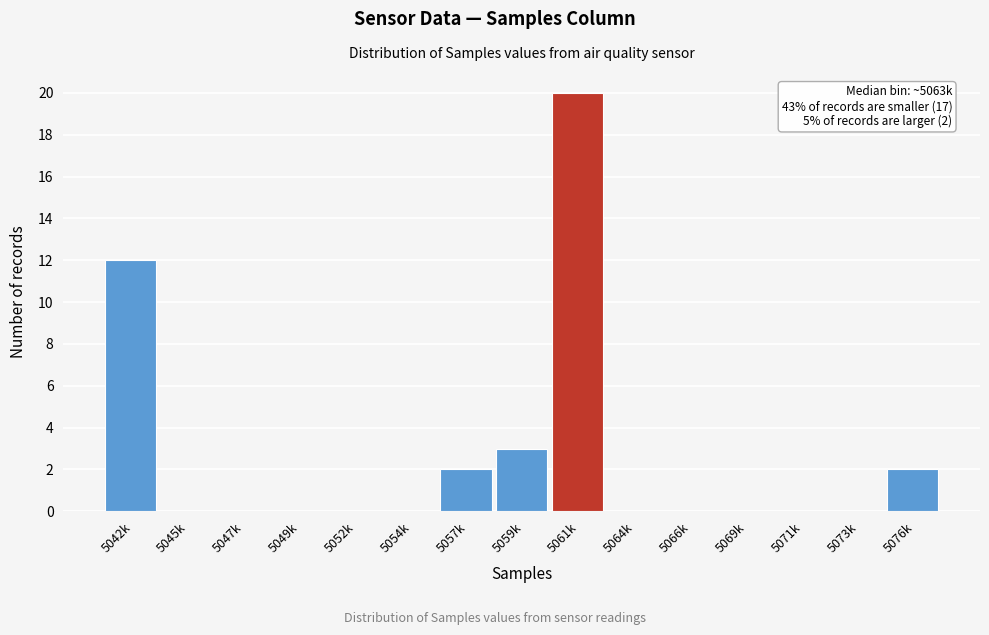

Reading left to right, extract all data points from this chart.

5042k=12	5045k=0	5047k=0	5049k=0	5052k=0	5054k=0	5057k=2	5059k=3	5061k=20	5064k=0	5066k=0	5069k=0	5071k=0	5073k=0	5076k=2